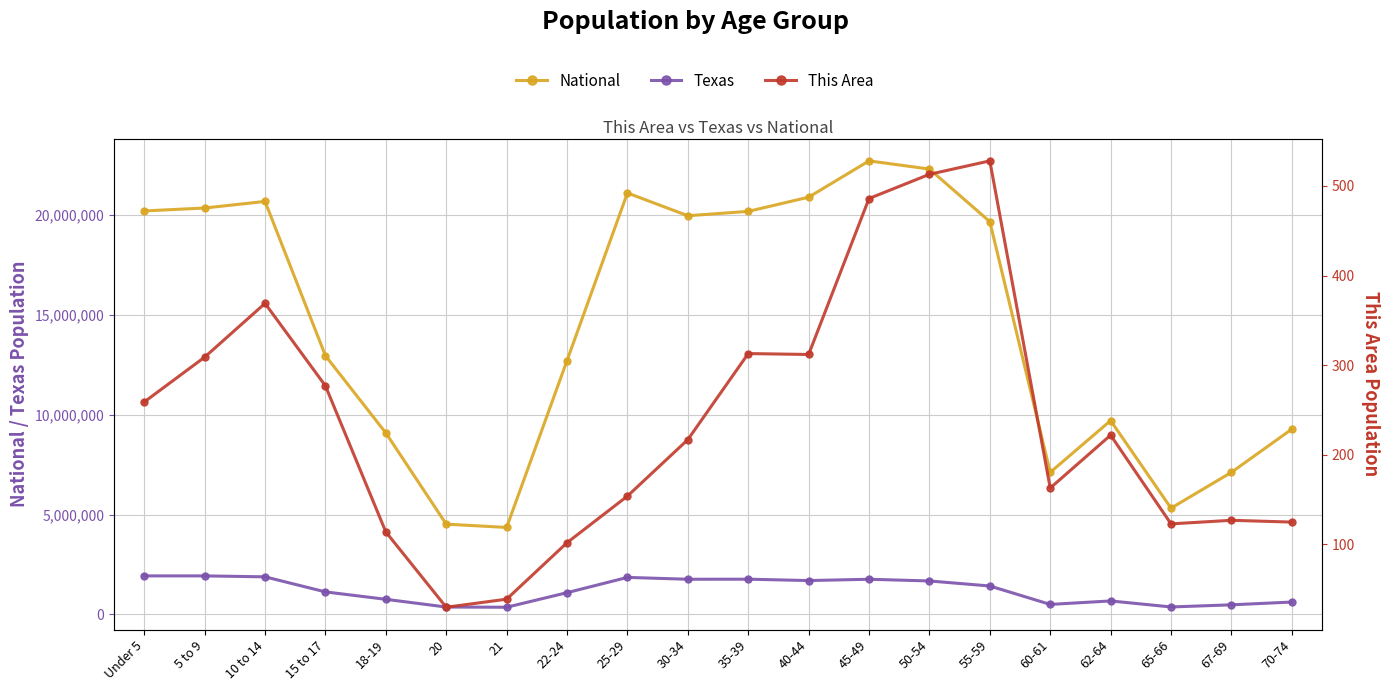

Rank the series at 15 to 17 from lowest to highest value.

This Area, Texas, National